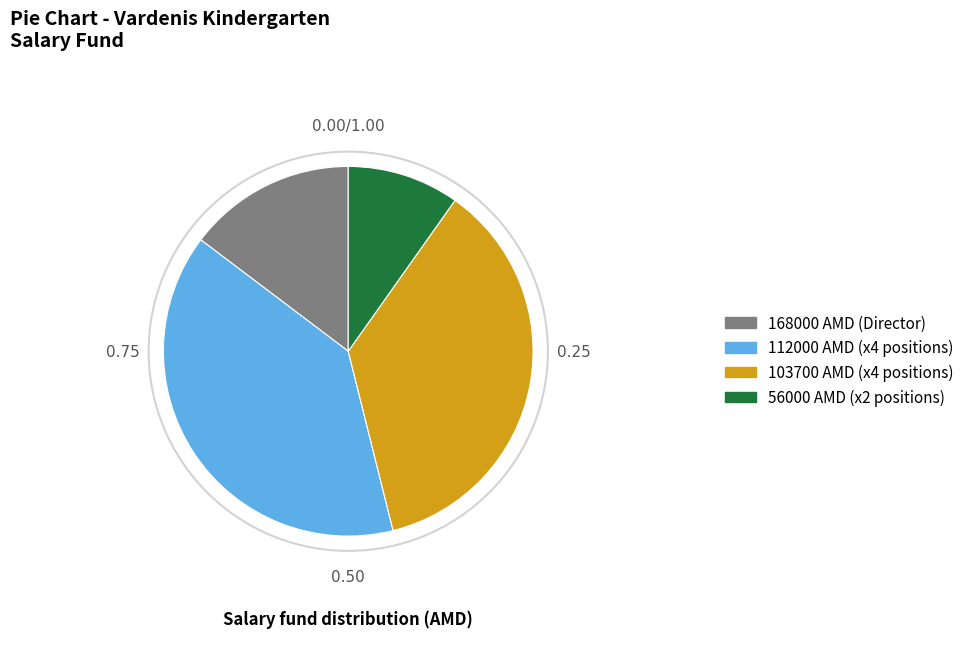

Does any single category account for the majority?

No